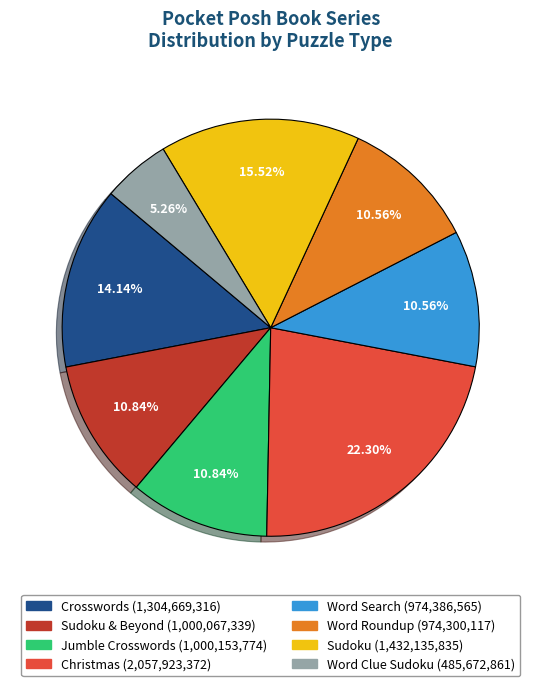

Is there a majority slice in this chart?

No